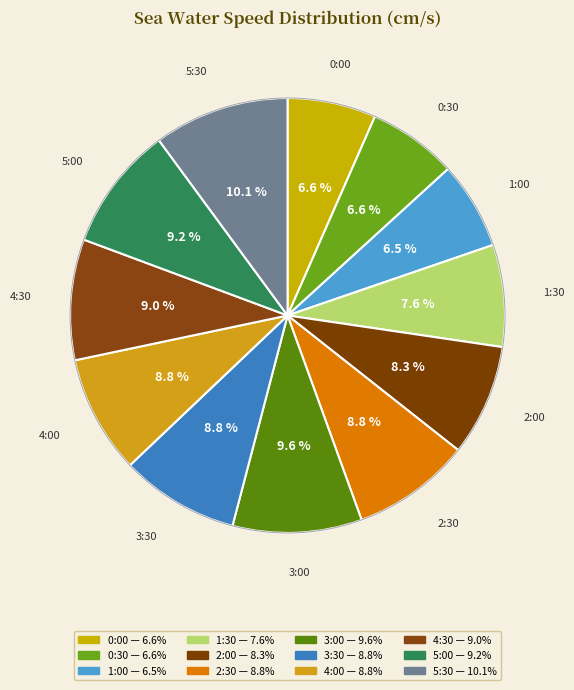

How much of the chart is everything except 2:30?

91.2%